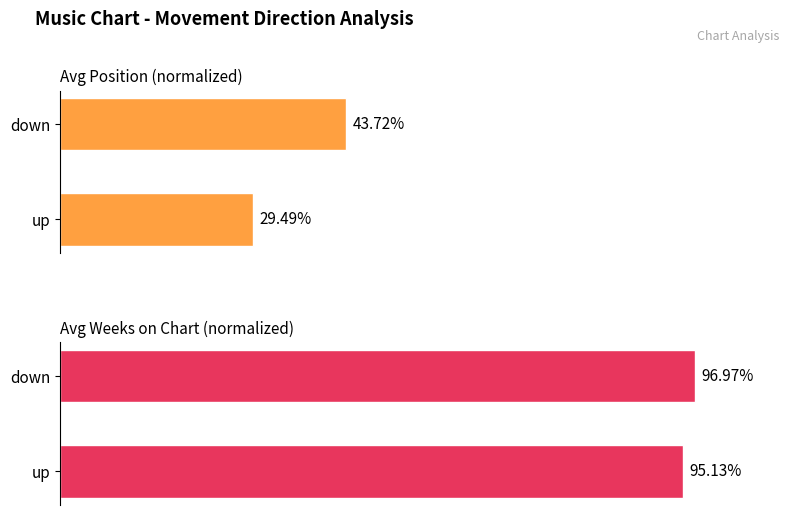

True or false: Avg Weeks on Chart (normalized) has a value of 156.8 at up.

False